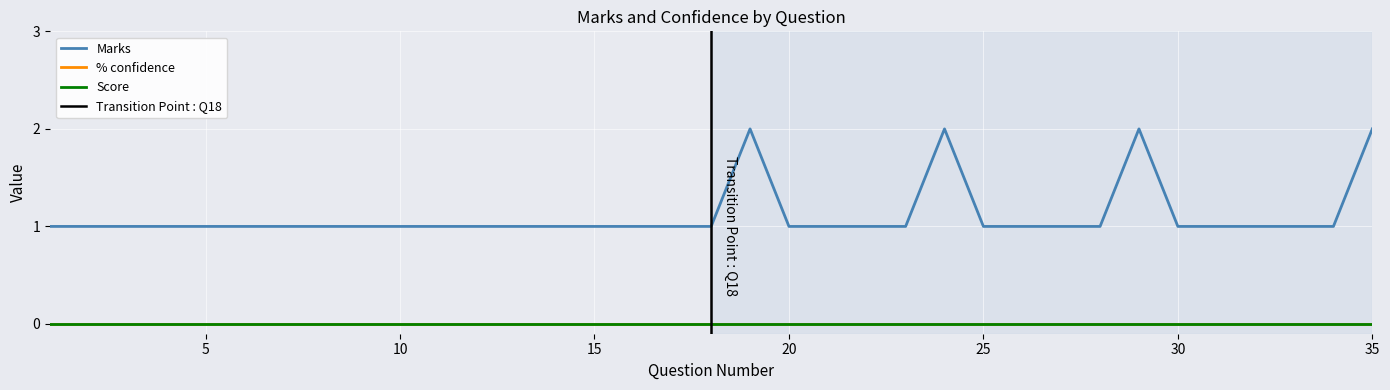

What is the total value across all series at 1?

1